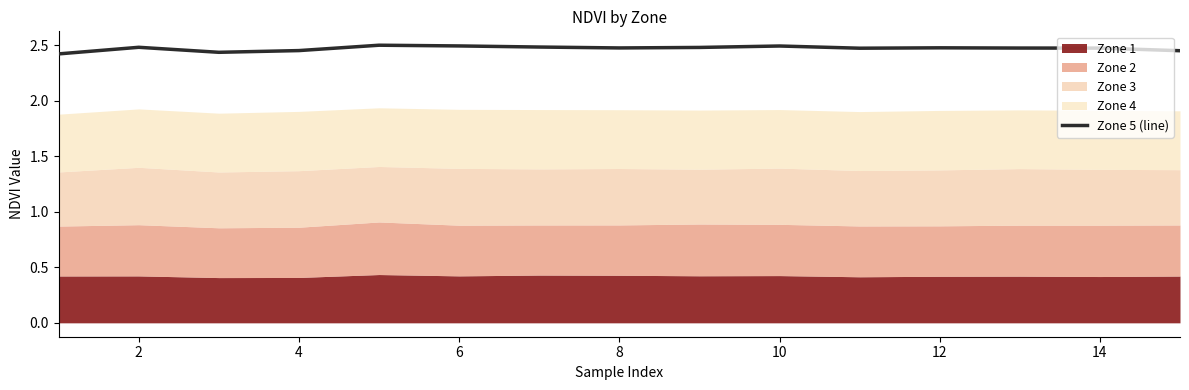

The Zone 5 (line) series shows 3.6 at 12. True or false?

False